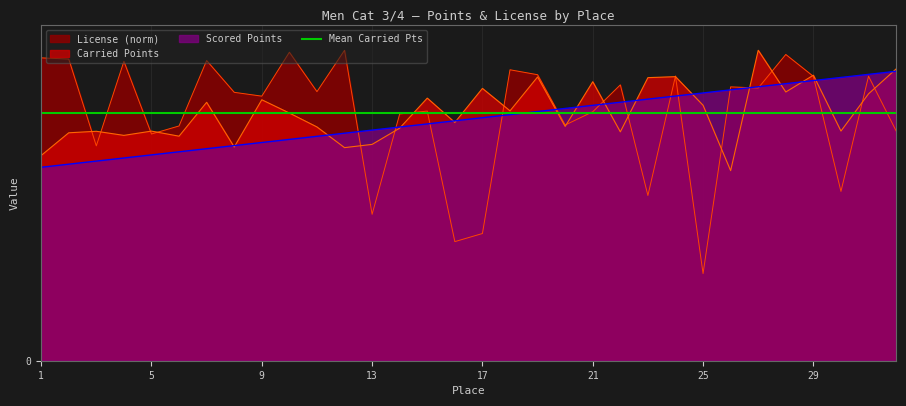

Reading left to right, what are all the values shown in this chart?

Scored Points: 1=356.2	2=361.9	3=367.6	4=373.3	5=379.0	6=384.7	7=390.4	8=396.1	9=401.8	10=407.5	11=413.2	12=418.9	13=424.6	14=430.3	15=436.0	16=441.7	17=447.4	18=453.1	19=458.8	20=464.5	21=470.2	22=475.9	23=481.6	24=487.4	25=493.1	26=498.8	27=504.5	28=510.2	29=515.9	30=521.6	31=527.3	32=533.0
Carried Points: 1=377.9	2=419.7	3=422.5	4=414.9	5=422.8	6=413.5	7=475.8	8=393.5	9=480.5	10=456.1	11=430.5	12=392.4	13=398.3	14=428.3	15=483.5	16=438.8	17=501.4	18=460.1	19=522.5	20=431.5	21=513.7	22=421.4	23=521.2	24=523.0	25=470.3	26=350.0	27=571.6	28=494.8	29=525.7	30=422.9	31=491.4	32=537.3
License: 1=557.7	2=555.5	3=395.6	4=551.2	5=417.5	6=432.3	7=552.7	8=494.2	9=487.2	10=568.0	11=495.5	12=571.6	13=269.6	14=454.4	15=459.7	16=219.3	17=234.2	18=535.7	19=526.6	20=434.0	21=458.4	22=507.9	23=304.2	24=524.2	25=160.5	26=504.2	27=502.1	28=563.9	29=523.6	30=311.8	31=523.9	32=423.2